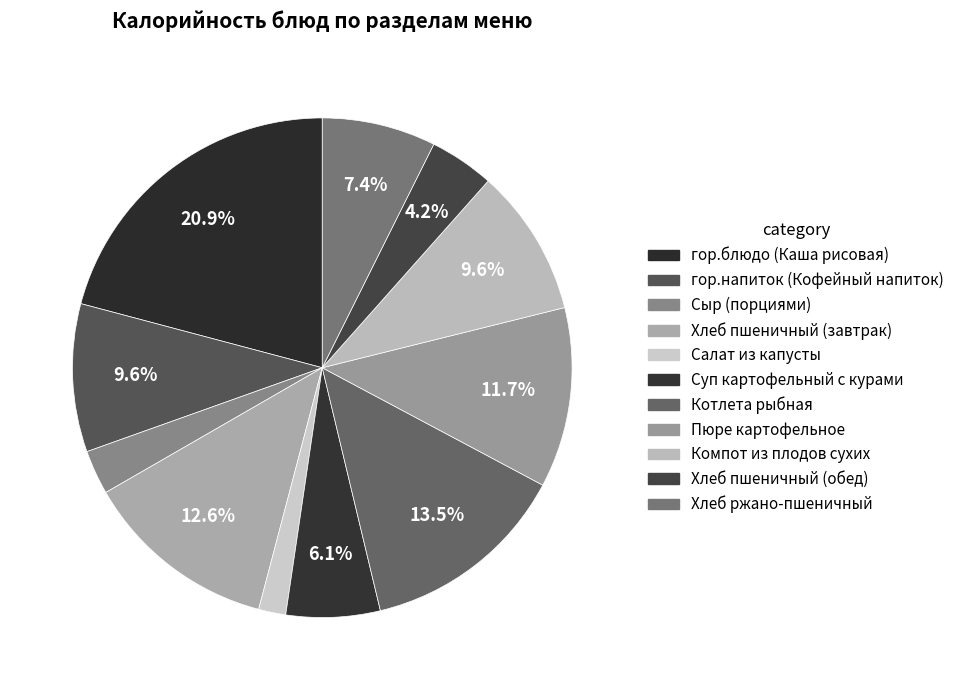

Count the number of slices in the pie.

11